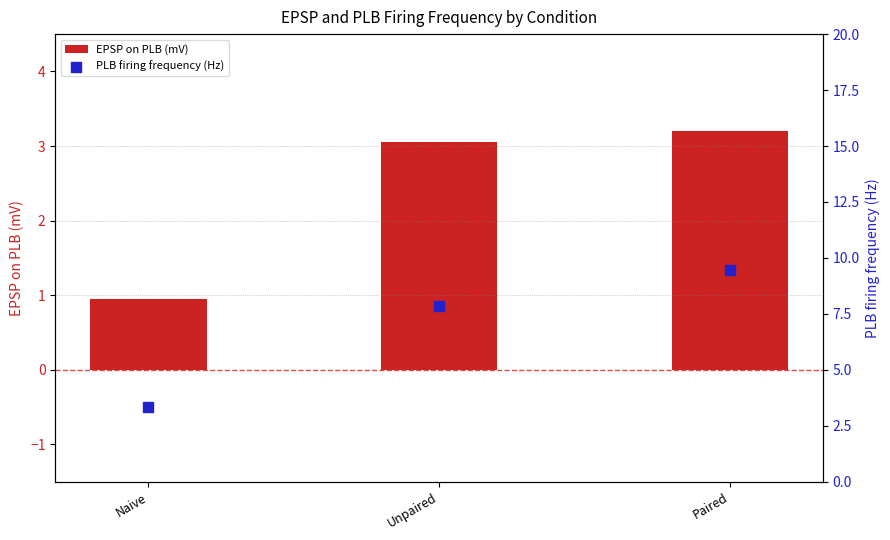

What are all the series names shown in the legend?

EPSP on PLB (mV), PLB firing frequency (Hz)